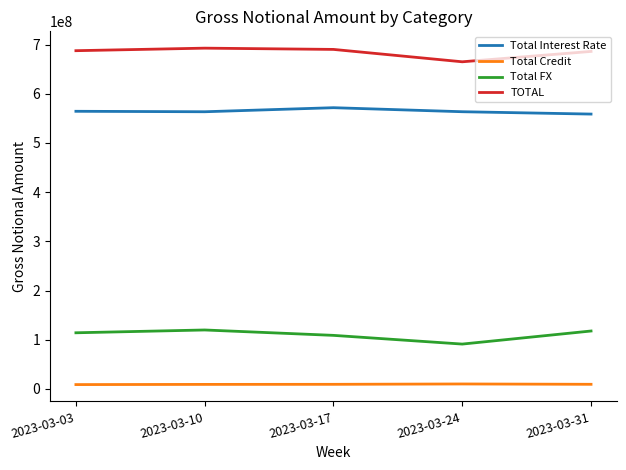

Is it true that Total FX equals 189002471 at 2023-03-03?

False